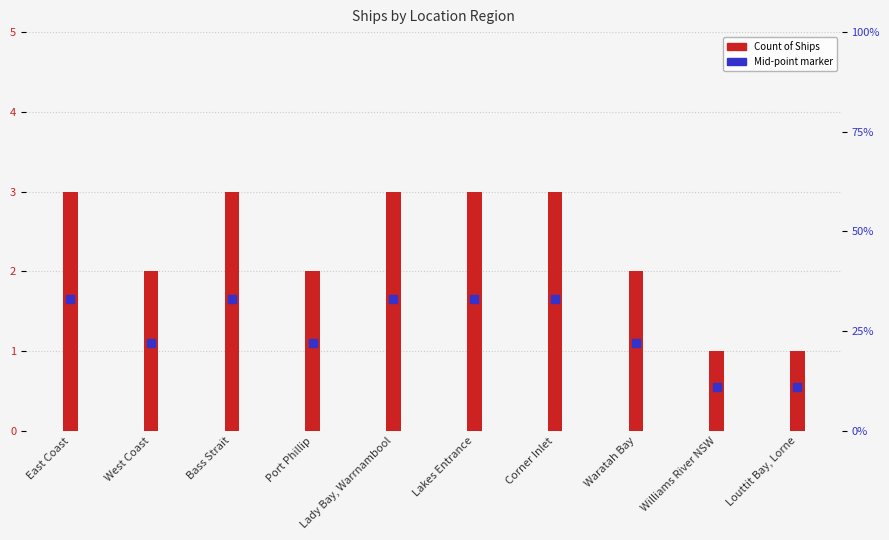

Approximately how many times larger is the value at Lady Bay, Warrnambool compared to West Coast?

1.5